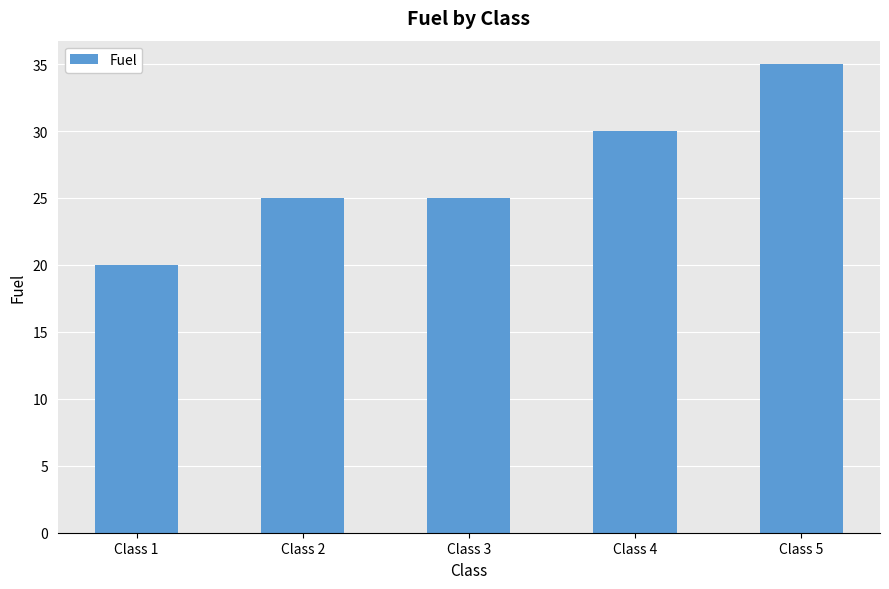

Read the value at Class 1, to the nearest 5.

20